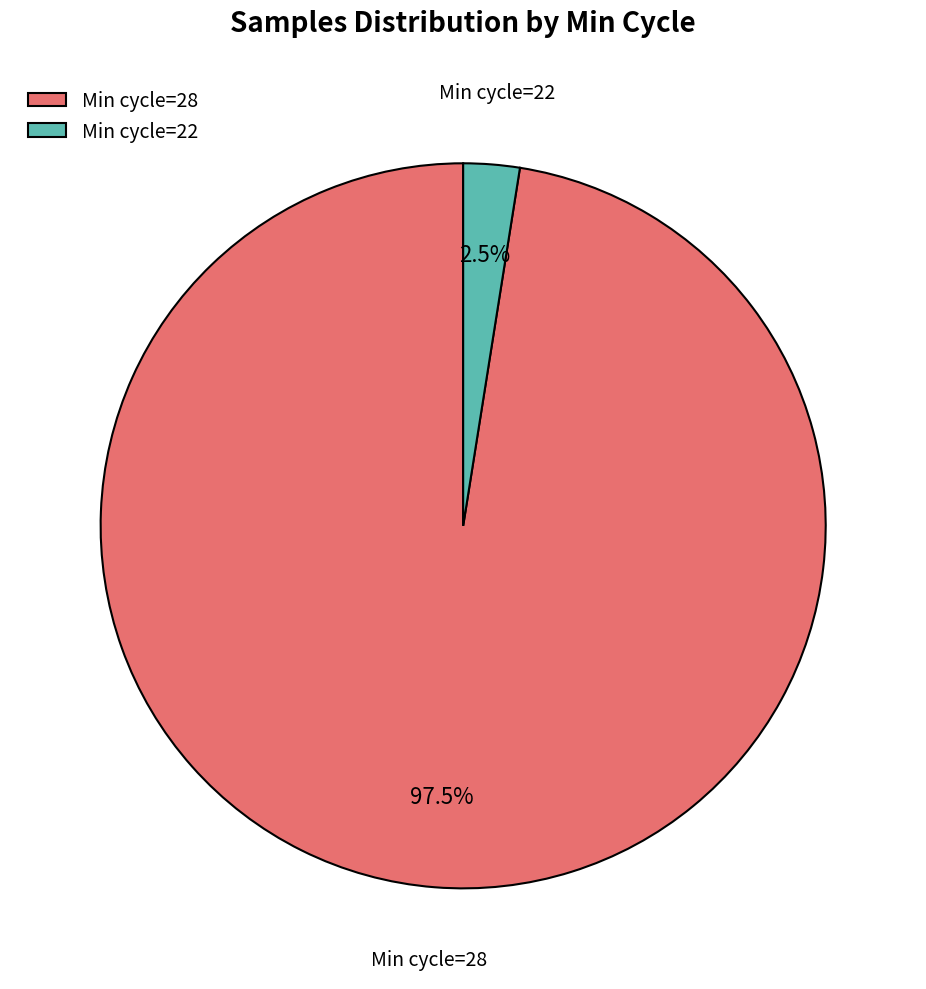

Between Min cycle=28 and Min cycle=22, which is larger?

Min cycle=28